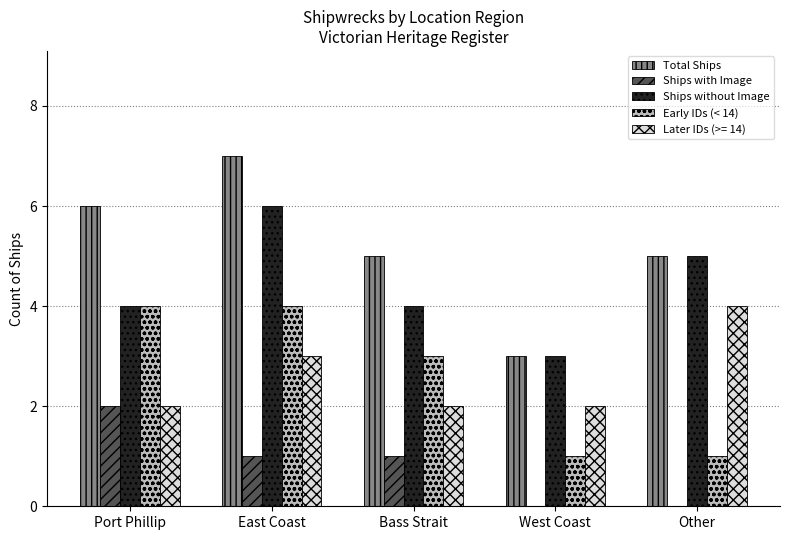

Is the value of Later IDs (>= 14) at West Coast greater than the value of Total Ships at East Coast?

No